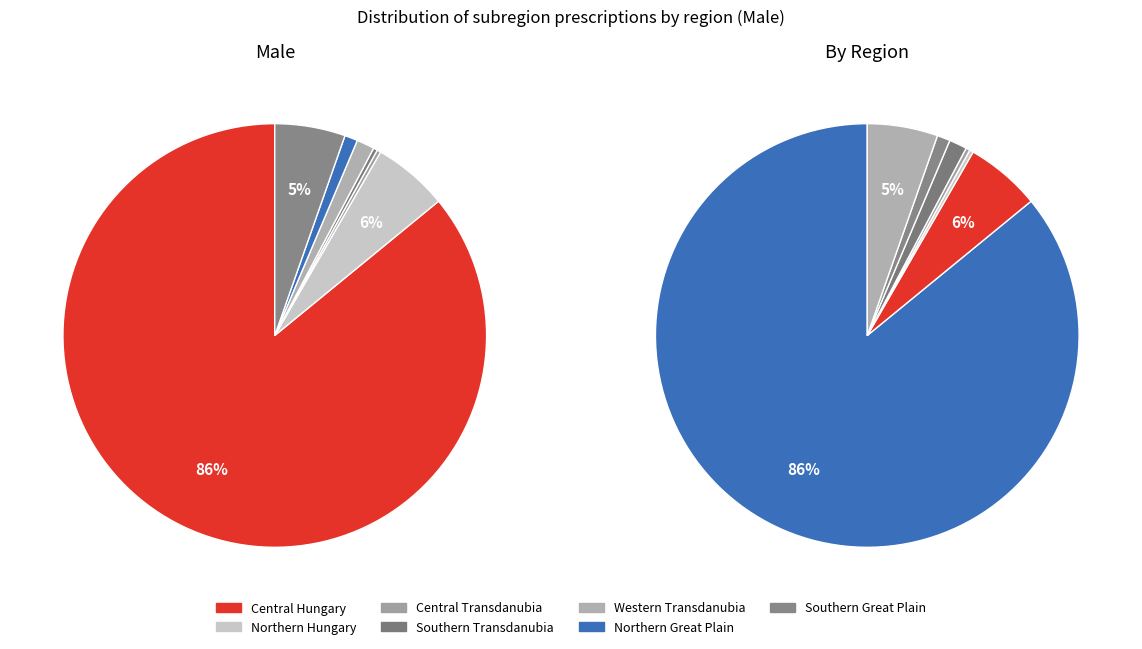

Does Central Transdanubia represent more than half of the total?

No